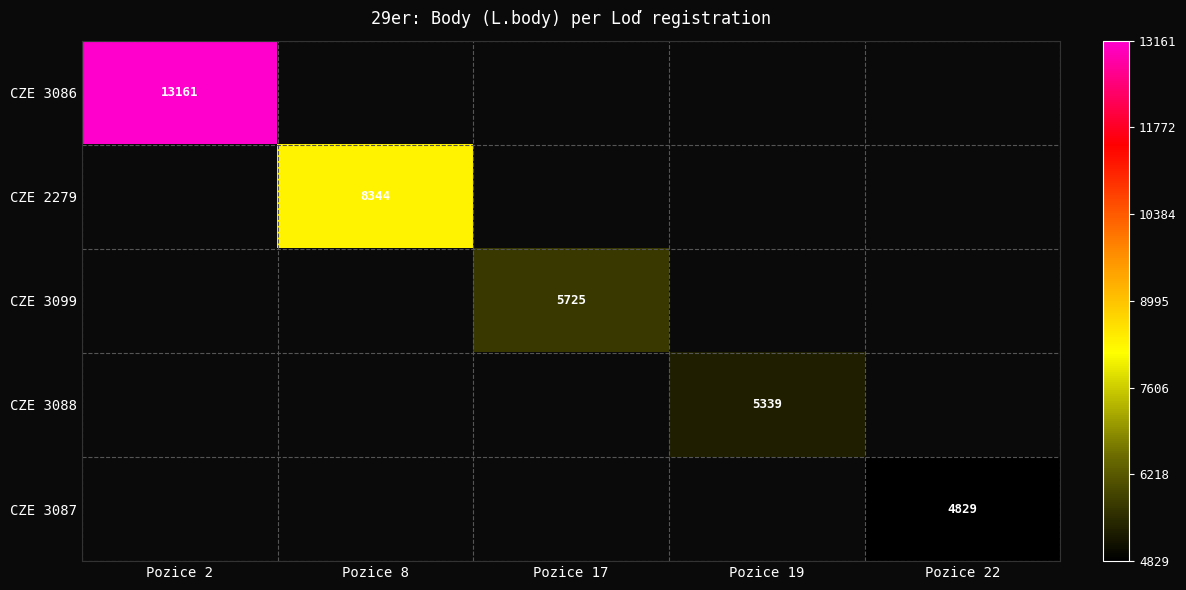

Which series has the widest spread of values?

CZE 3086